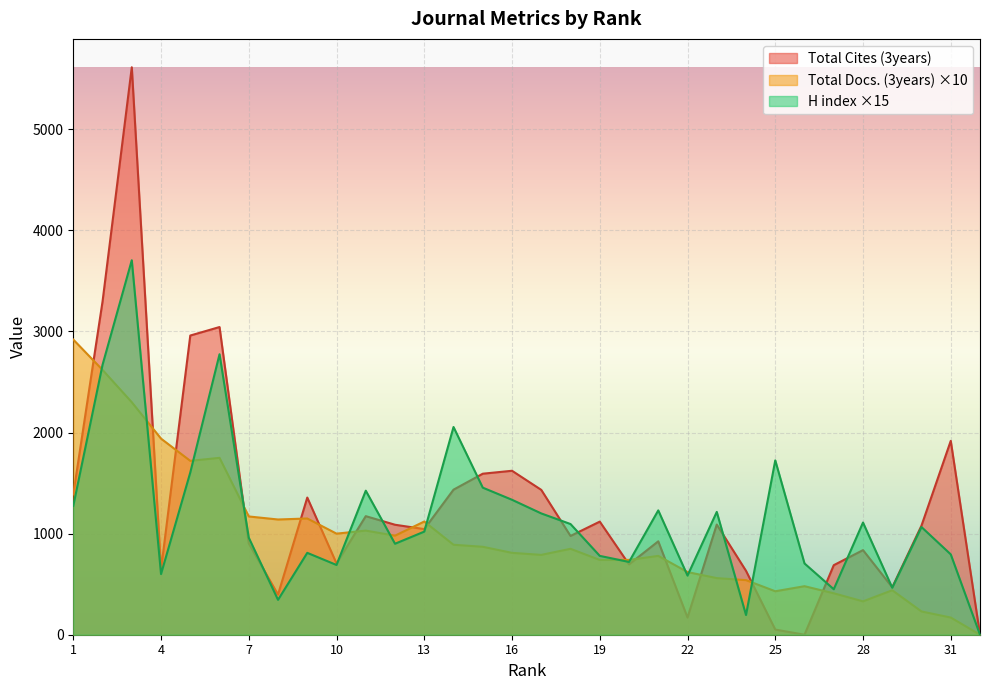

How many lines are shown in the chart?

3